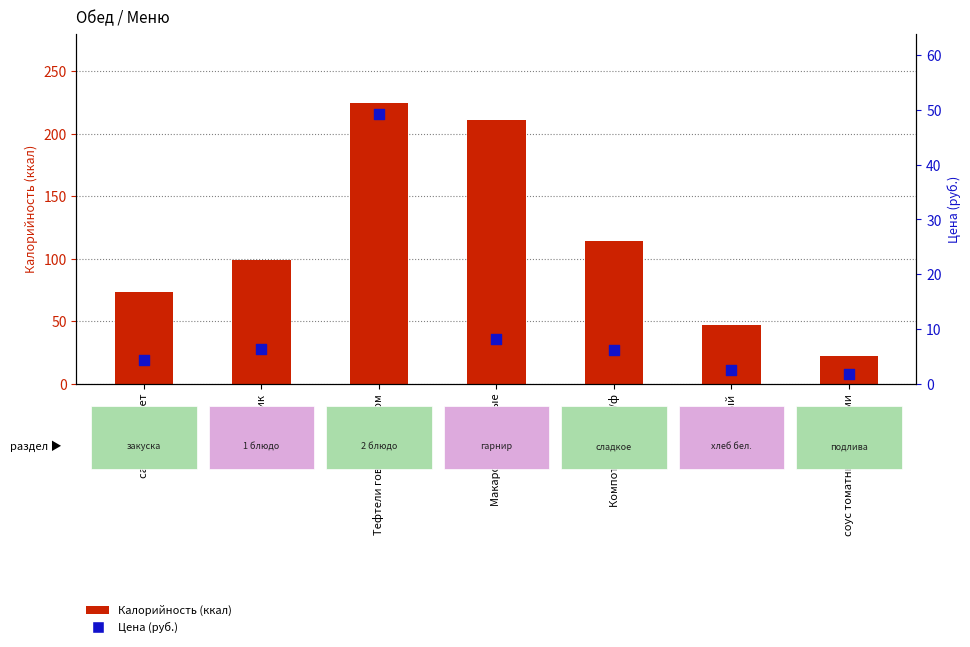

At how many categories does at least one series exceed 135?

2